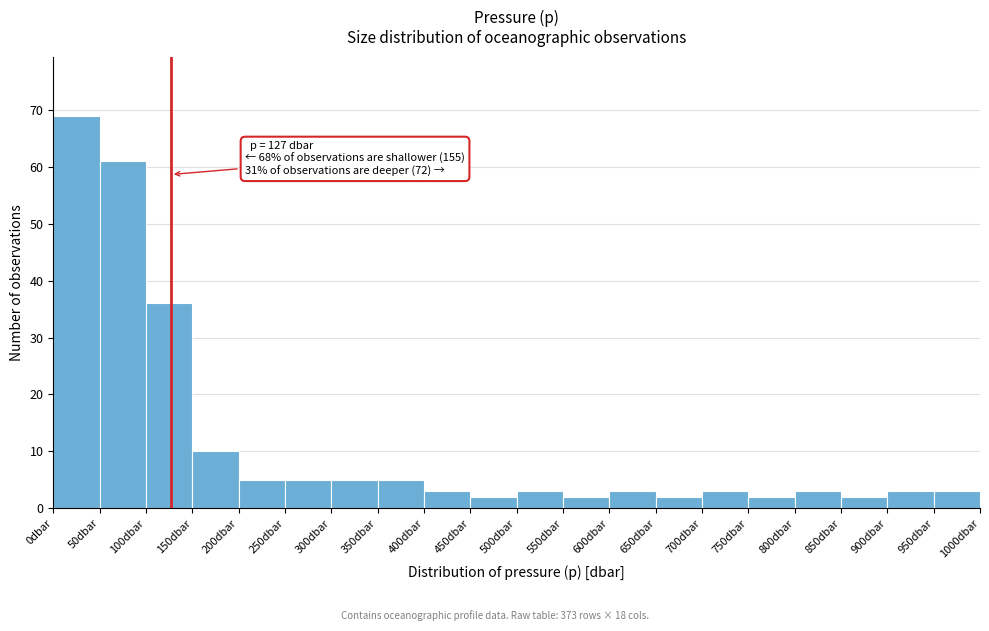

Which range on the x-axis has the tallest bar?

0 to 50